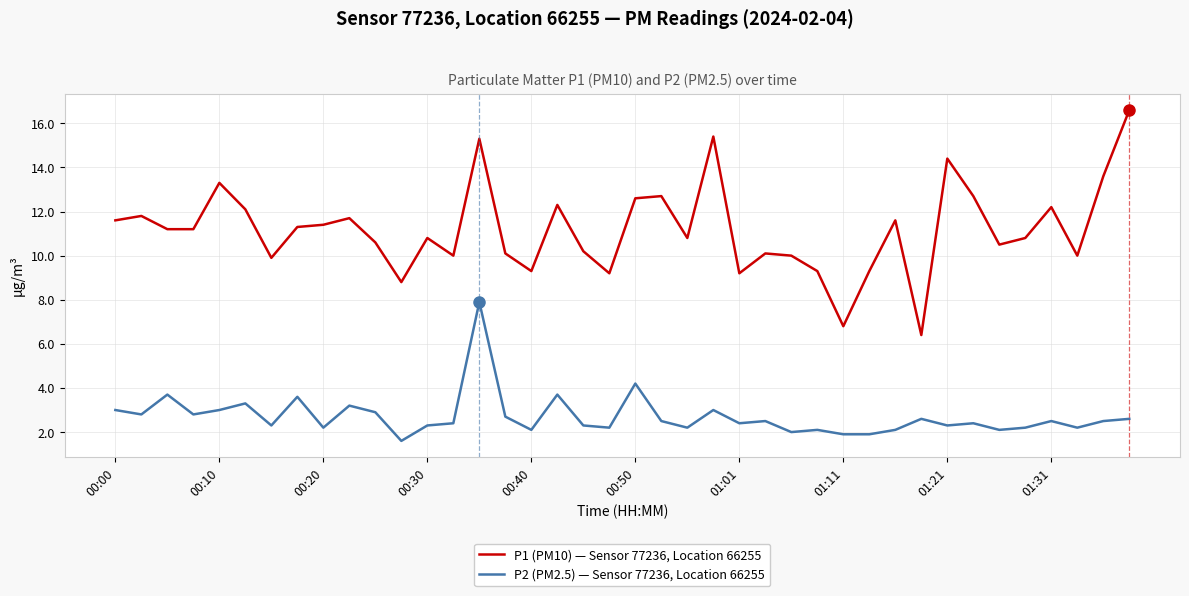

How many lines are shown in the chart?

2